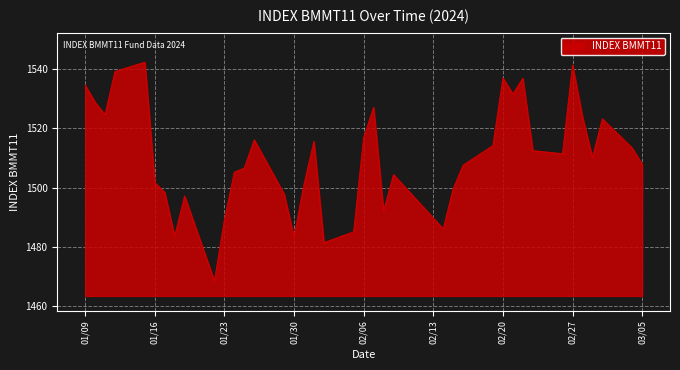

What is the difference between the maximum and minimum values?

74.0